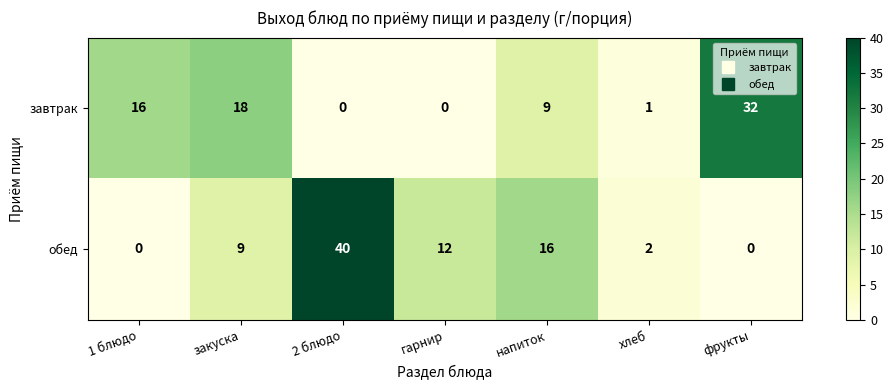

Reading left to right, list all the values displayed in this chart.

завтрак: 16	18	0	0	9	1	32
обед: 0	9	40	12	16	2	0